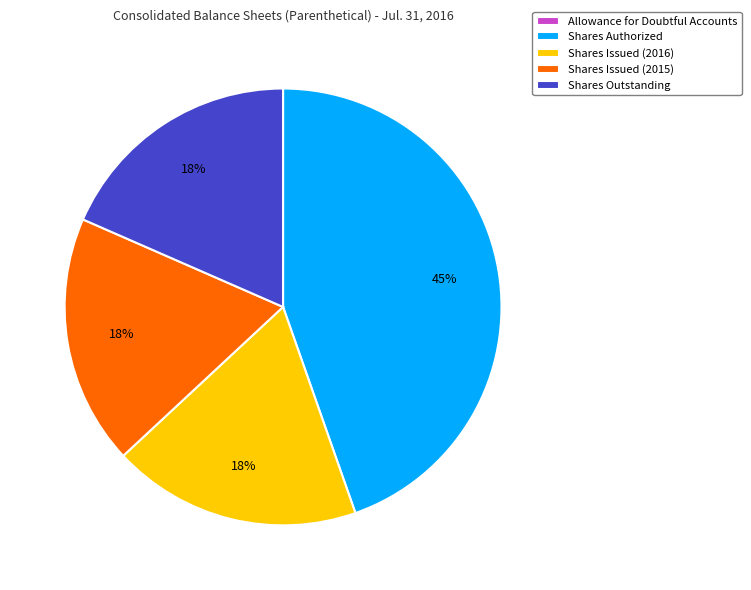

Is it true that Shares Authorized is 55% of the pie?

False